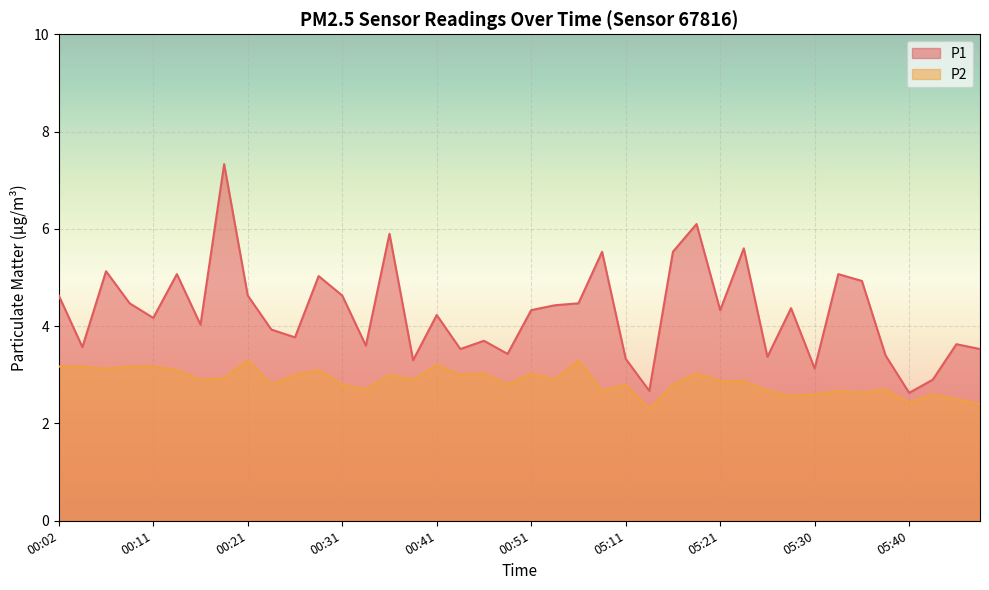

True or false: P2 and P1 cross at least once.

False